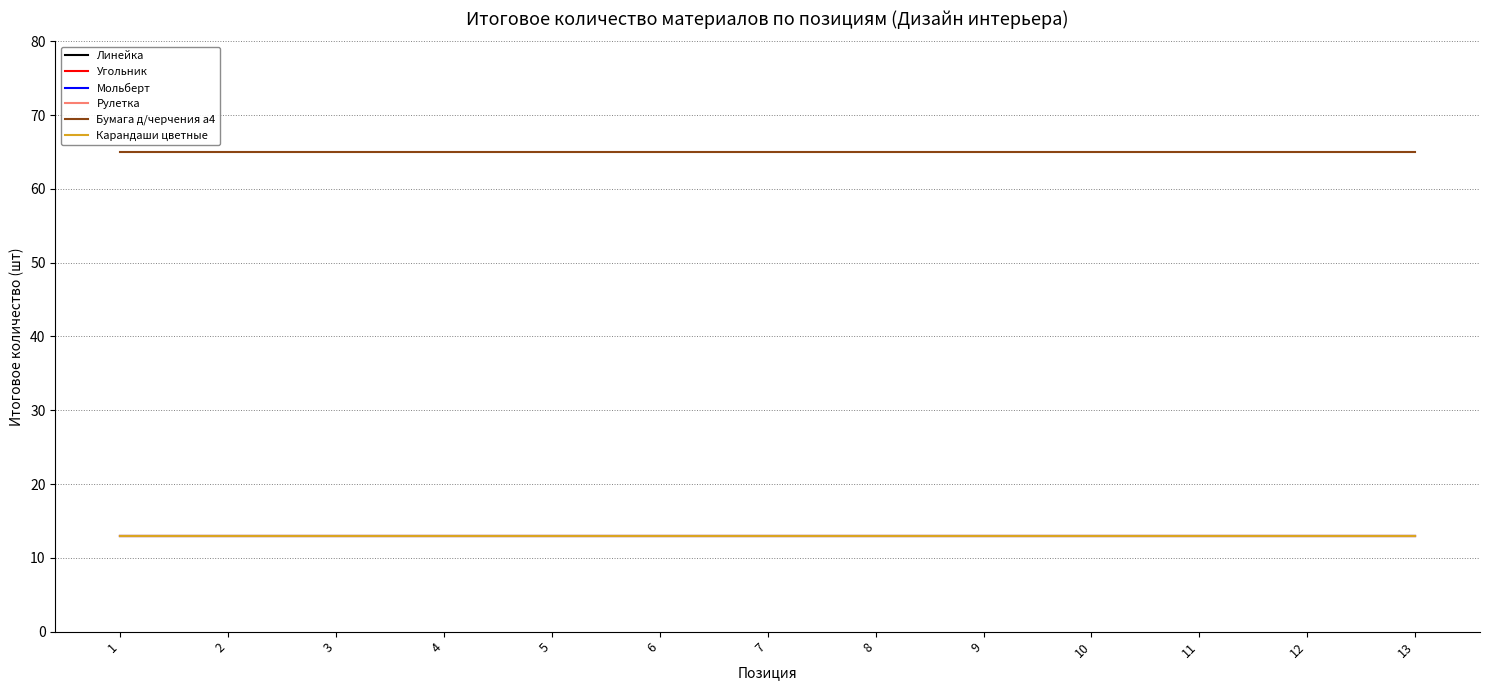

Which series has the largest total across all categories?

Бумага д/черчения а4